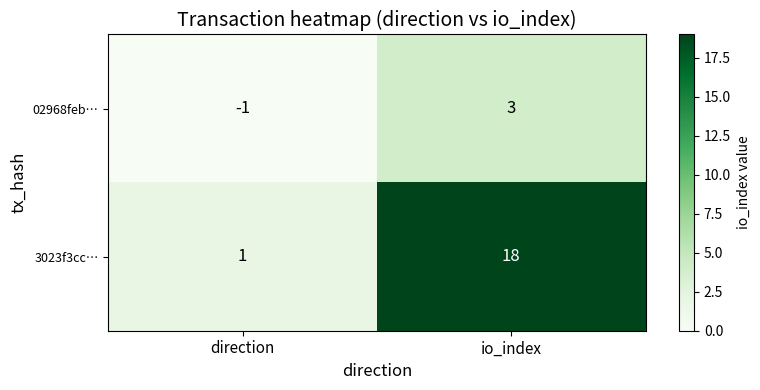

What is the total value across all series at io_index?

21